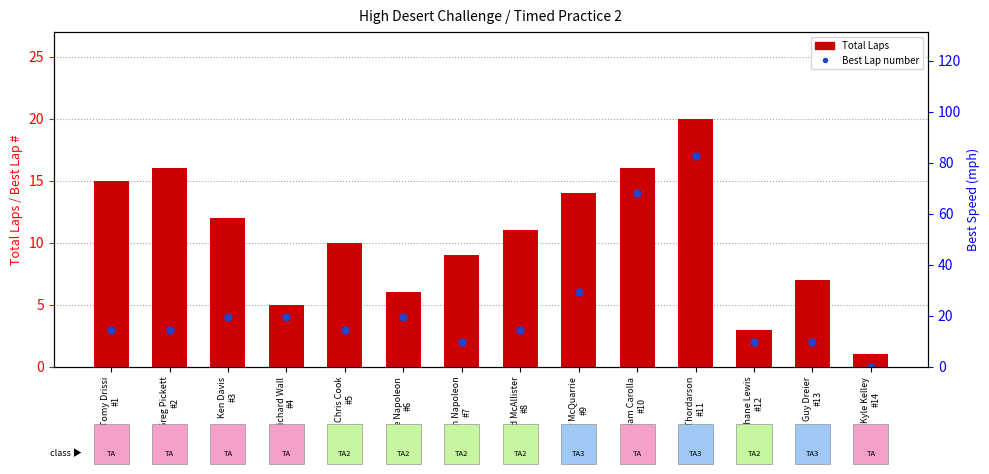

At which category is the sum across all series the highest?

Oli Thordarson
#11